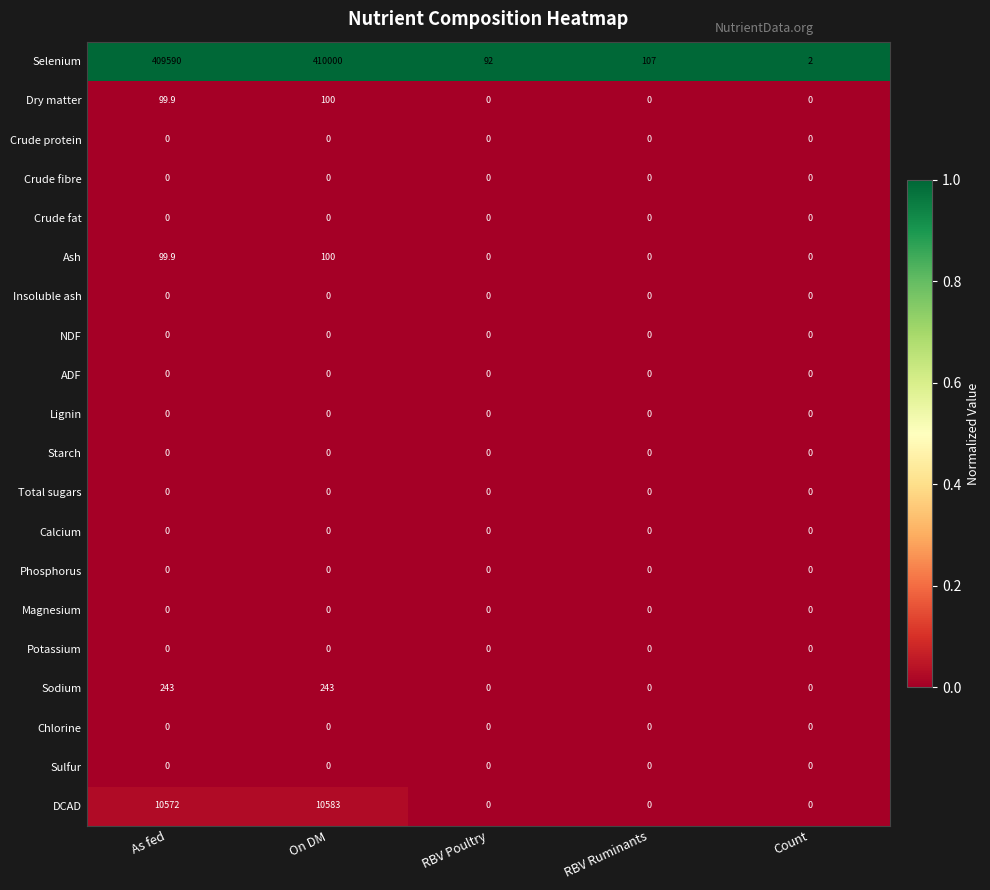

What is the difference between the highest and lowest values at On DM?

410000.0